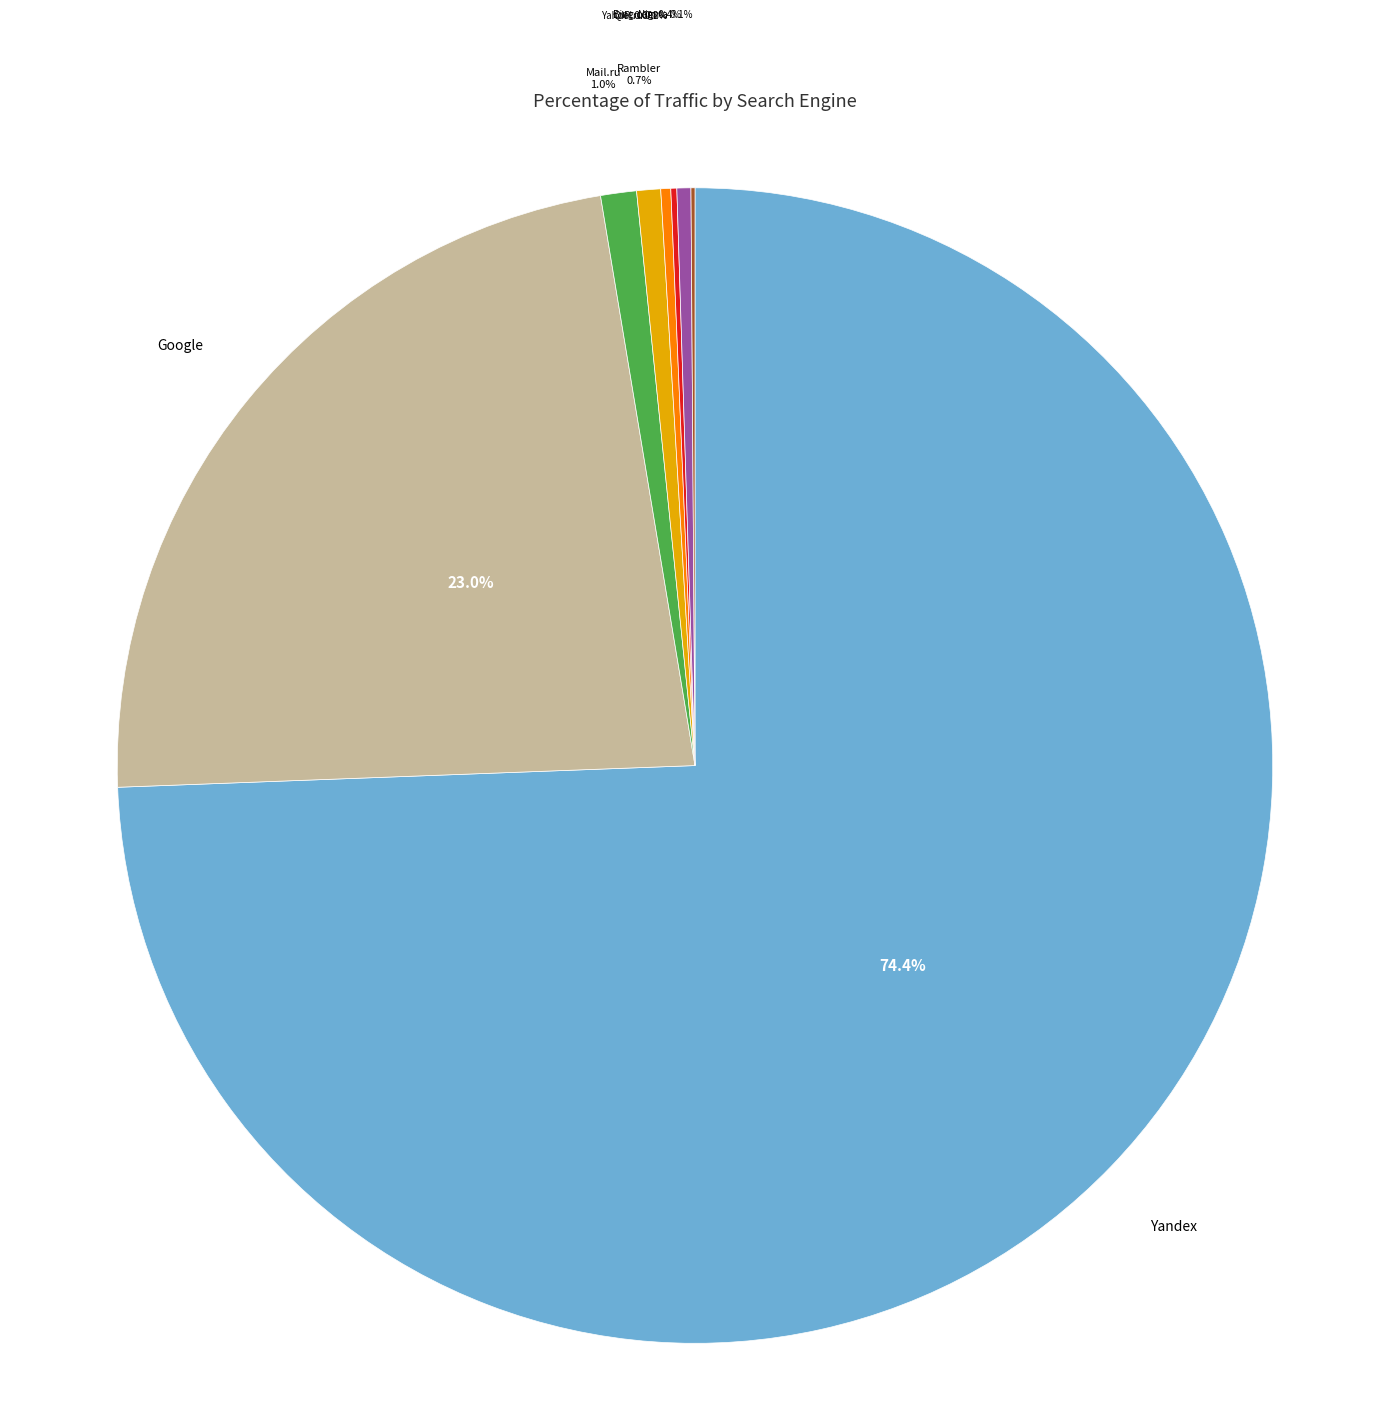

Combined, do Mail.ru and Google account for over 50%?

No